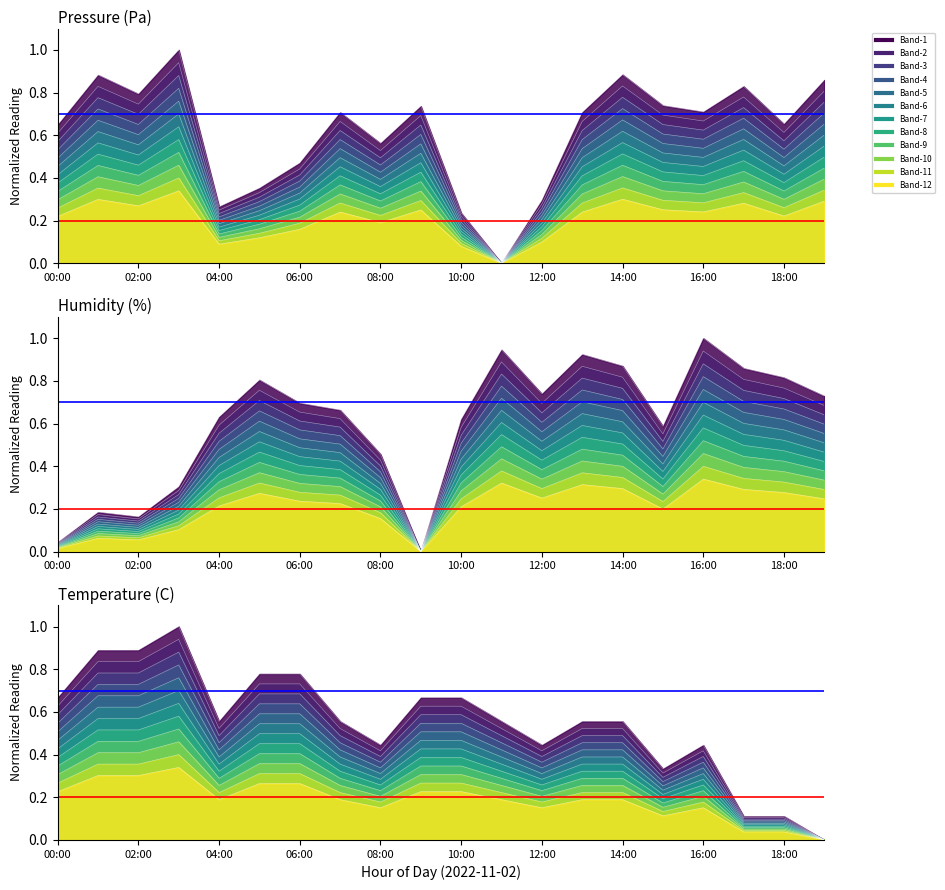

What is the total value across all series at 02:00?

1.8